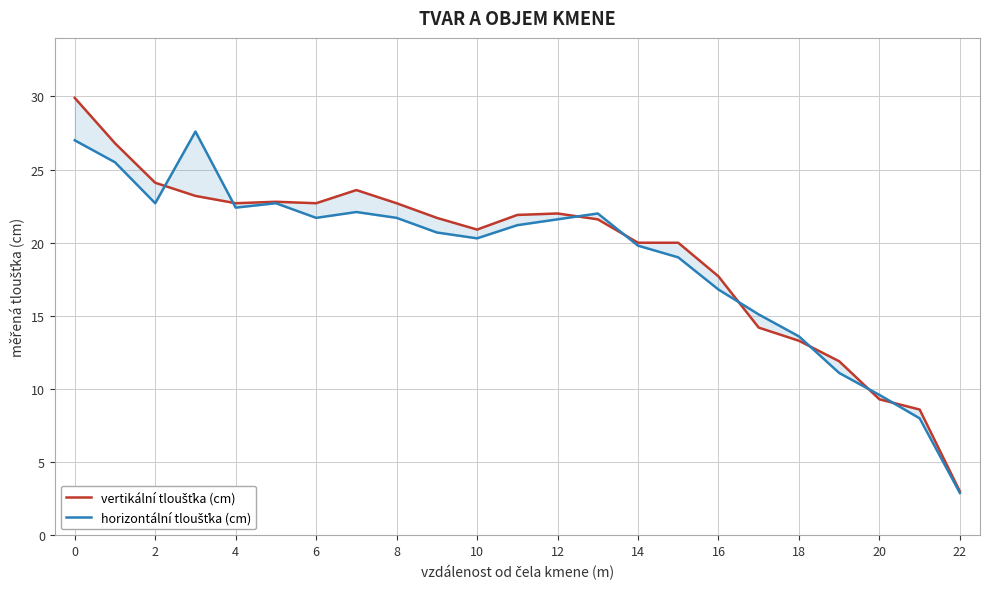

What is the difference between the highest and lowest values at 2?

1.4